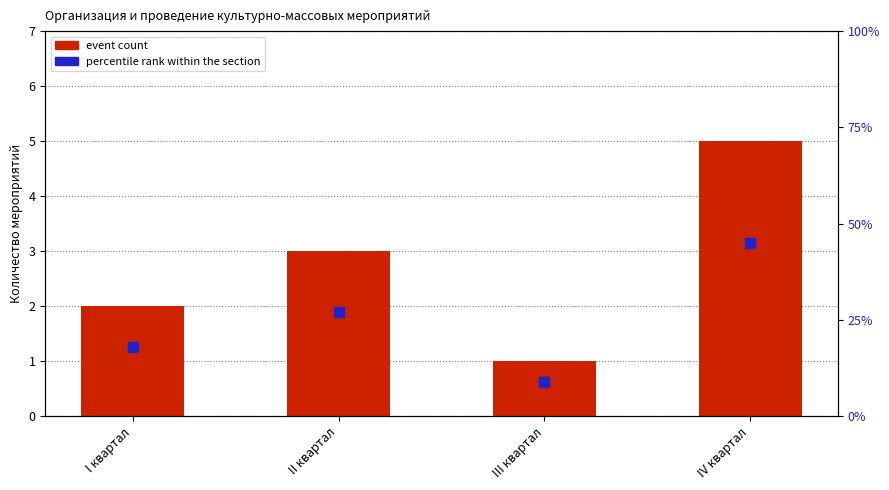

Which series contains the highest Y value?

percentile rank within the section